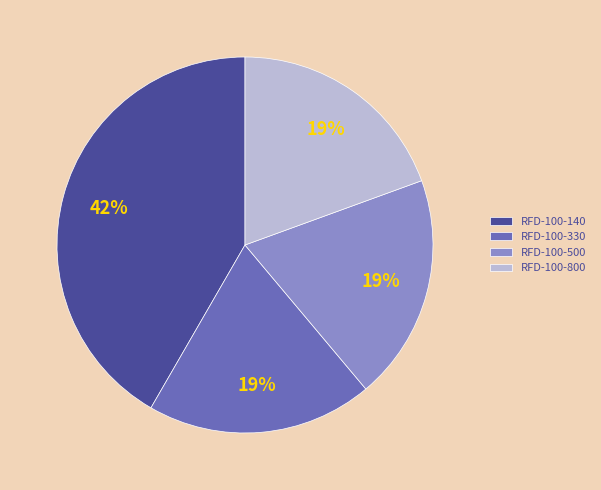

Is it true that RFD-100-500 is 19% of the pie?

True